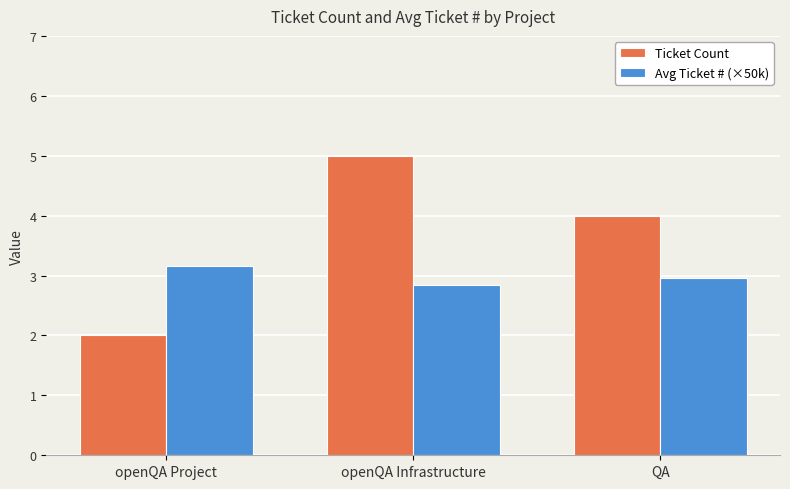

What is the approximate value of Avg Ticket # (×50k) at openQA Infrastructure?

2.8